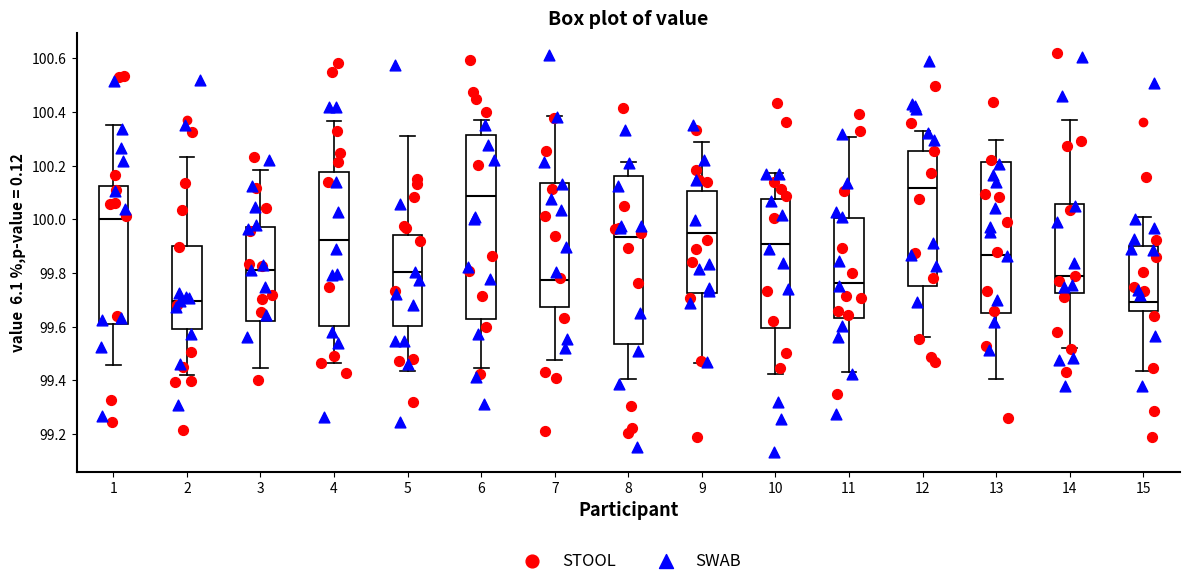

Which box has the highest median line?

12